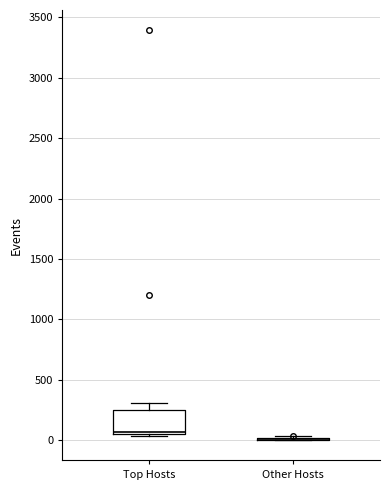

Where does the upper whisker of the box for Top Hosts end on the y-axis? The values are not printed on the chart, so give them approximately, as read against the axis.

300